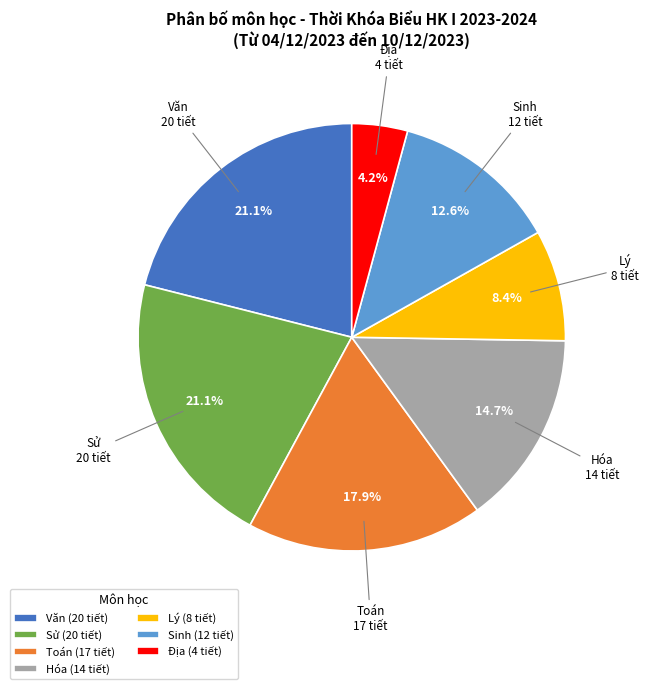

What is the smallest slice in the pie chart?

Địa (4 tiết)